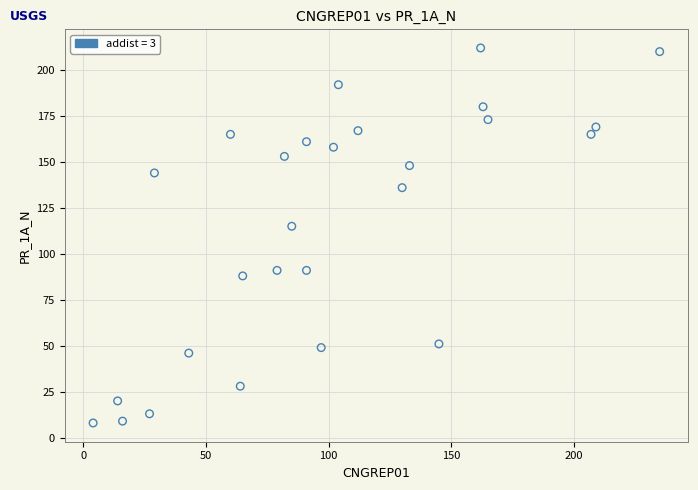

What Y value in the scatter plot is closest to 110?

115